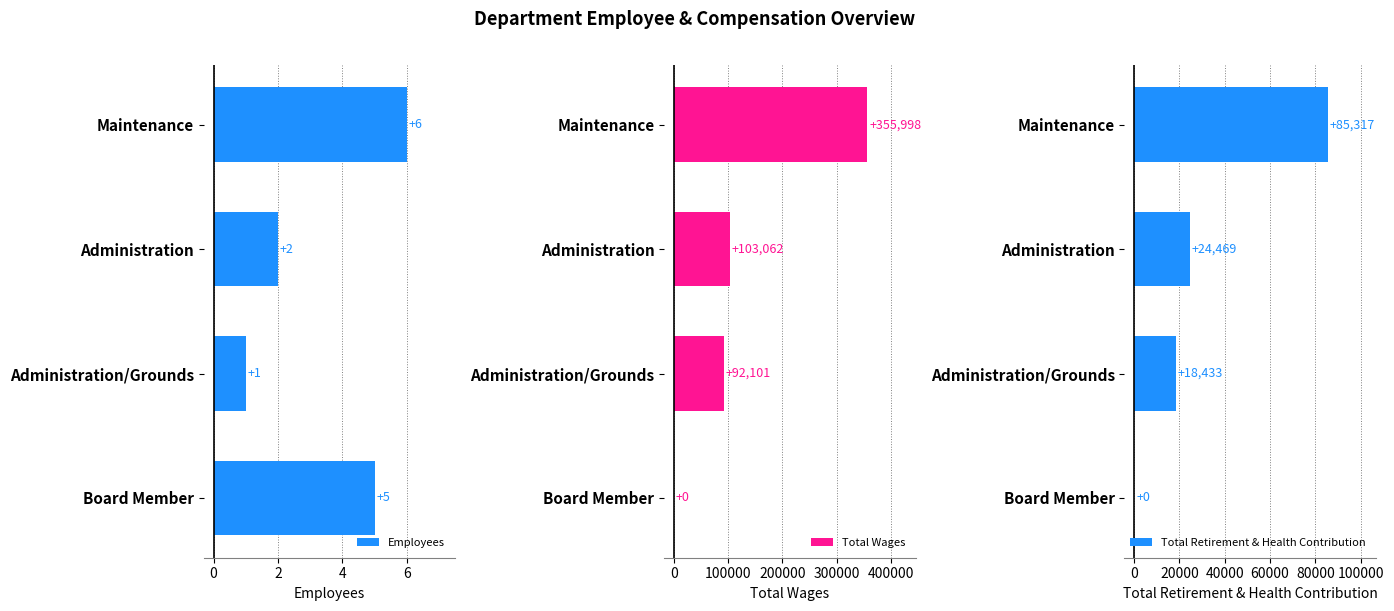

Count the Employees values in the range 2 to 6.

3